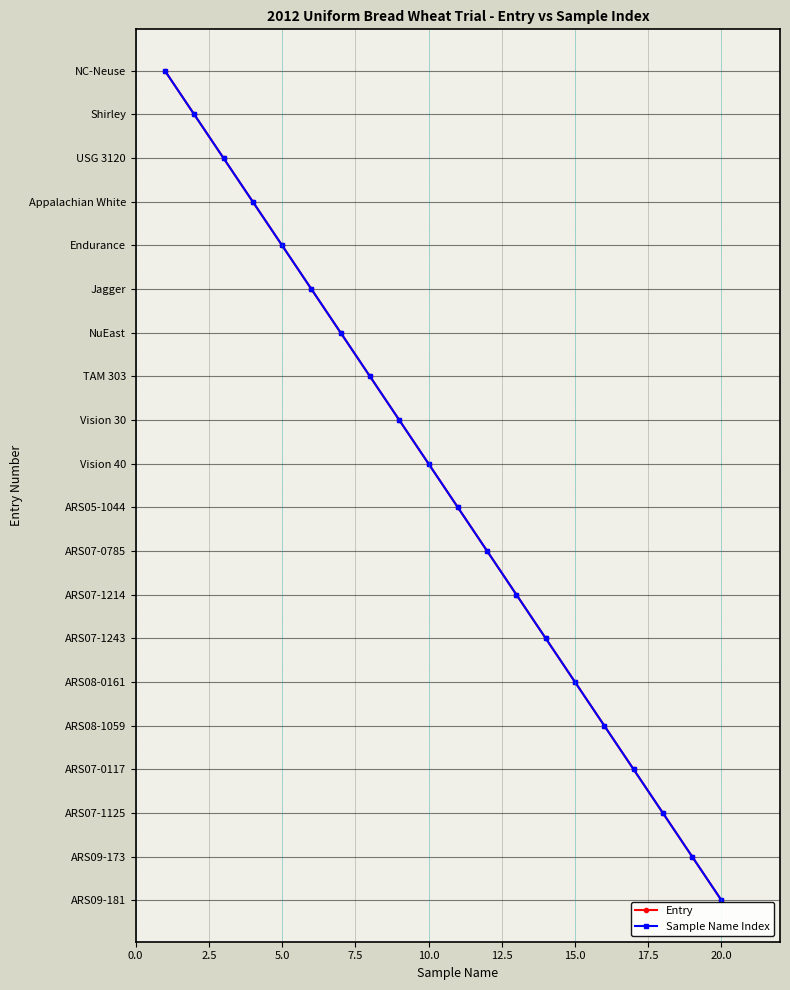

Is this an area chart (filled region under the line)?

No